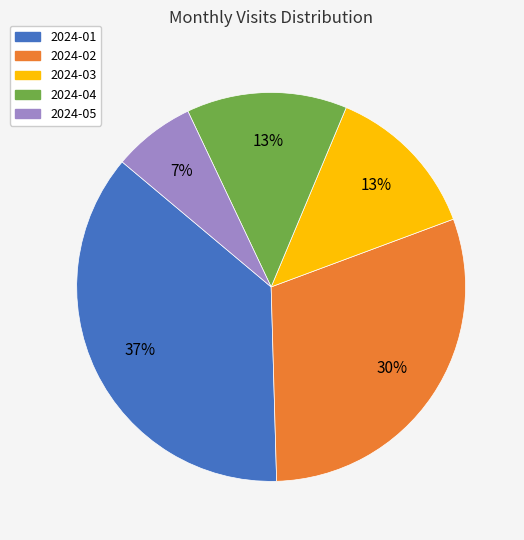

The 2024-04 slice represents 13% of the pie. True or false?

True